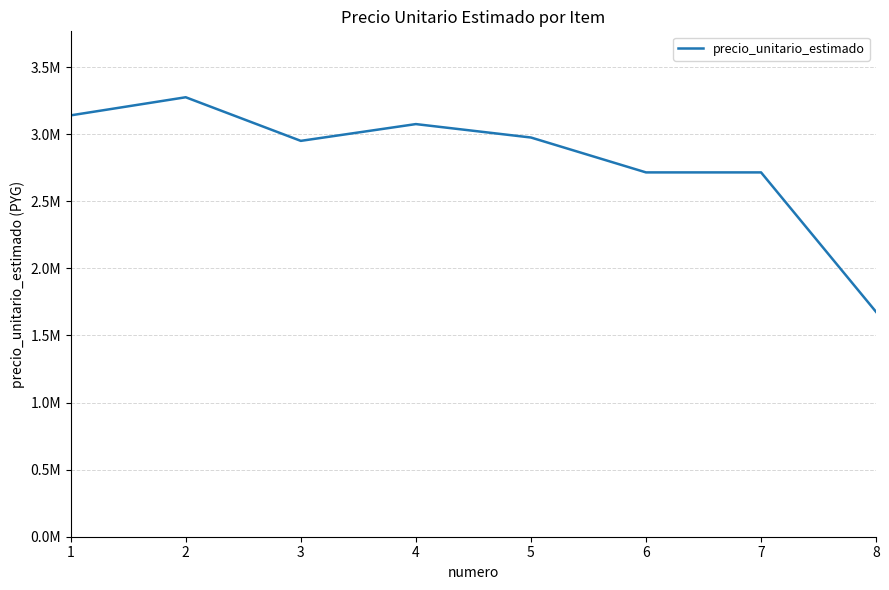

Does the chart display data point markers on the line(s)?

No